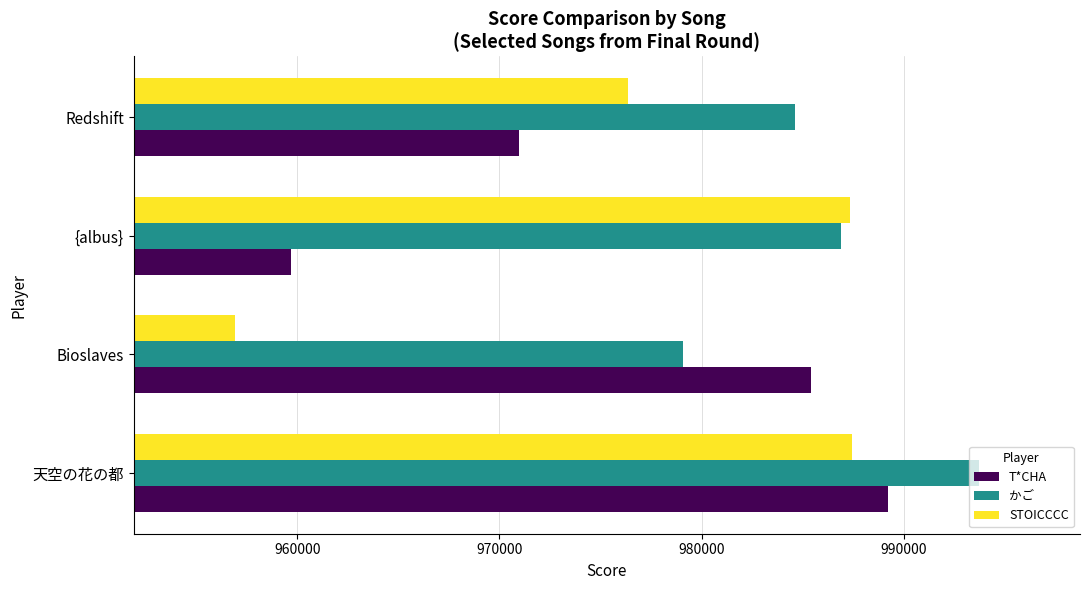

Which series has the largest total across all categories?

かご